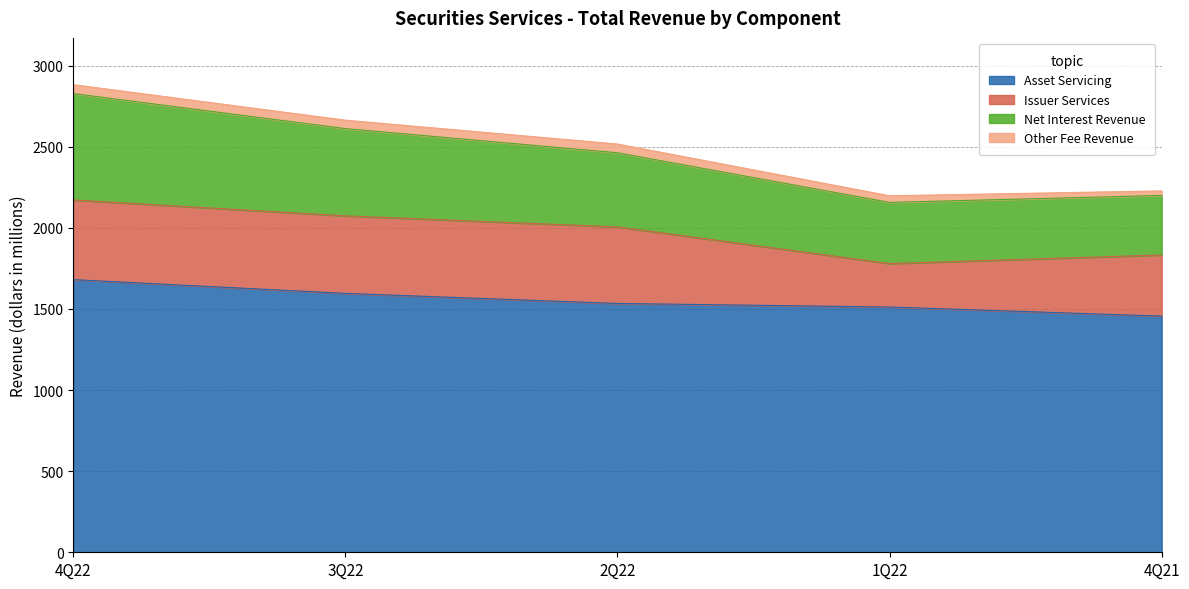

At which label does Asset Servicing reach its peak?

4Q22